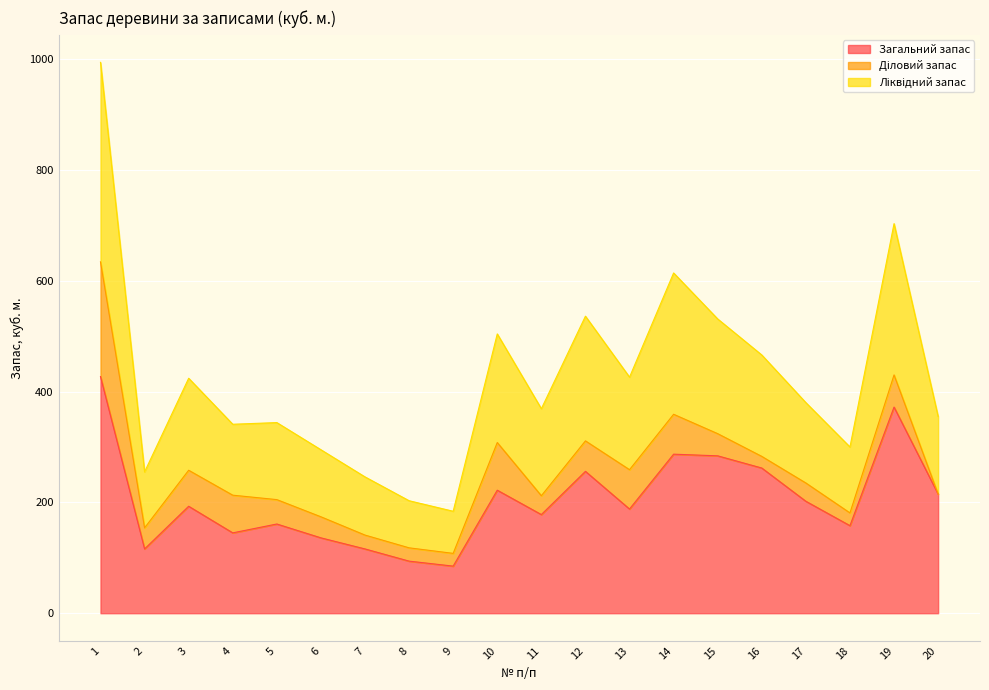

What is the value of the Ліквідний запас point at the 3rd from the left?

424